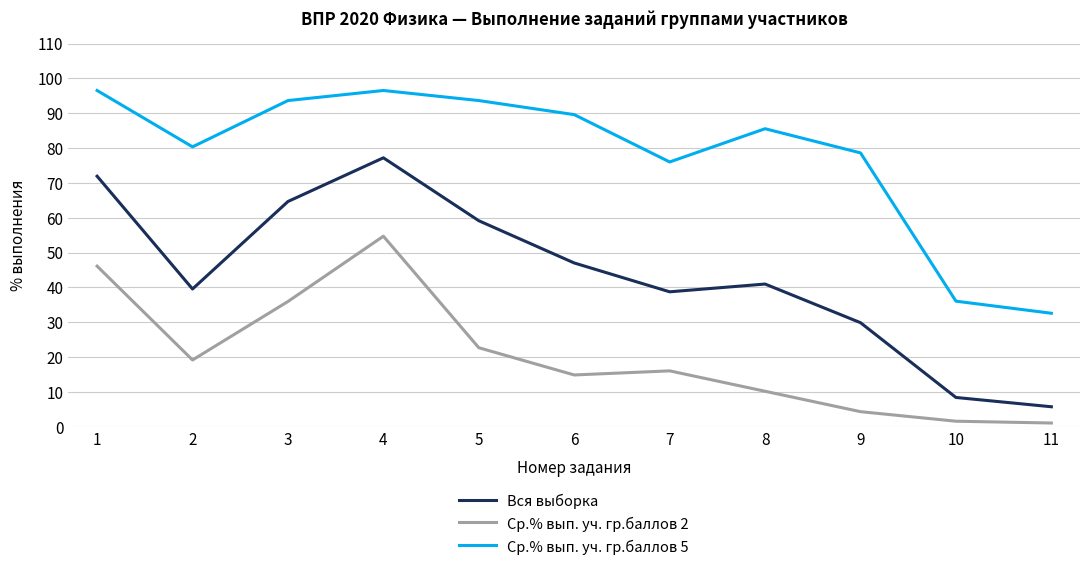

The value of Ср.% вып. уч. гр.баллов 5 at 8 is 56.0. True or false?

False